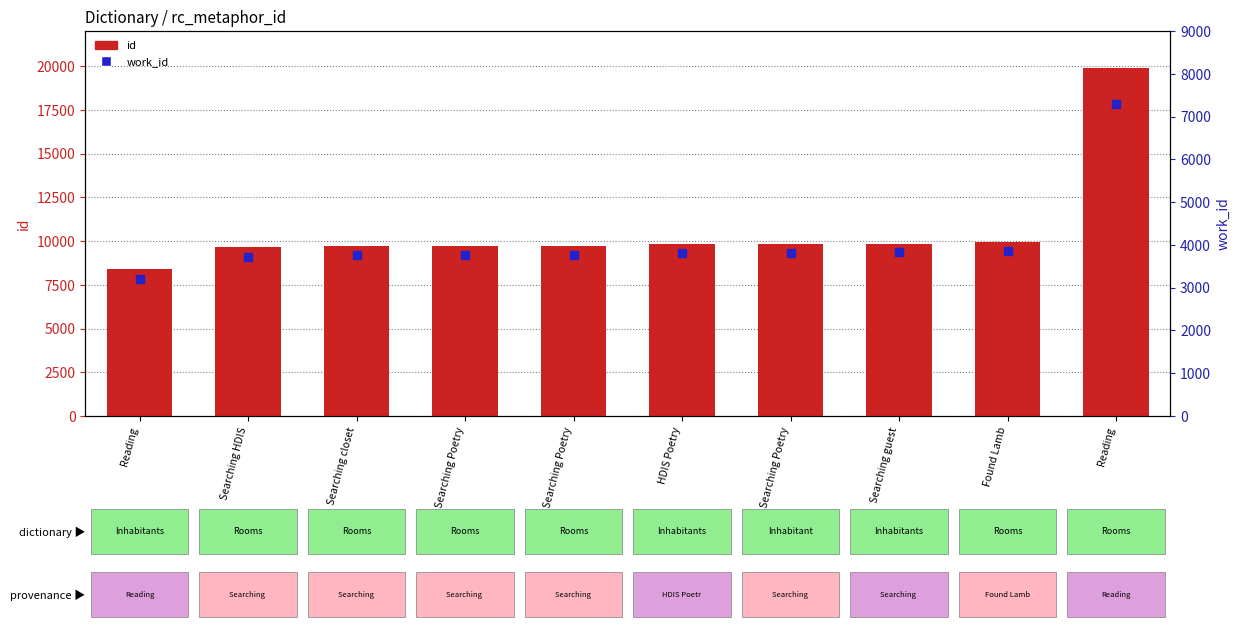

Which series reaches the maximum Y coordinate?

id